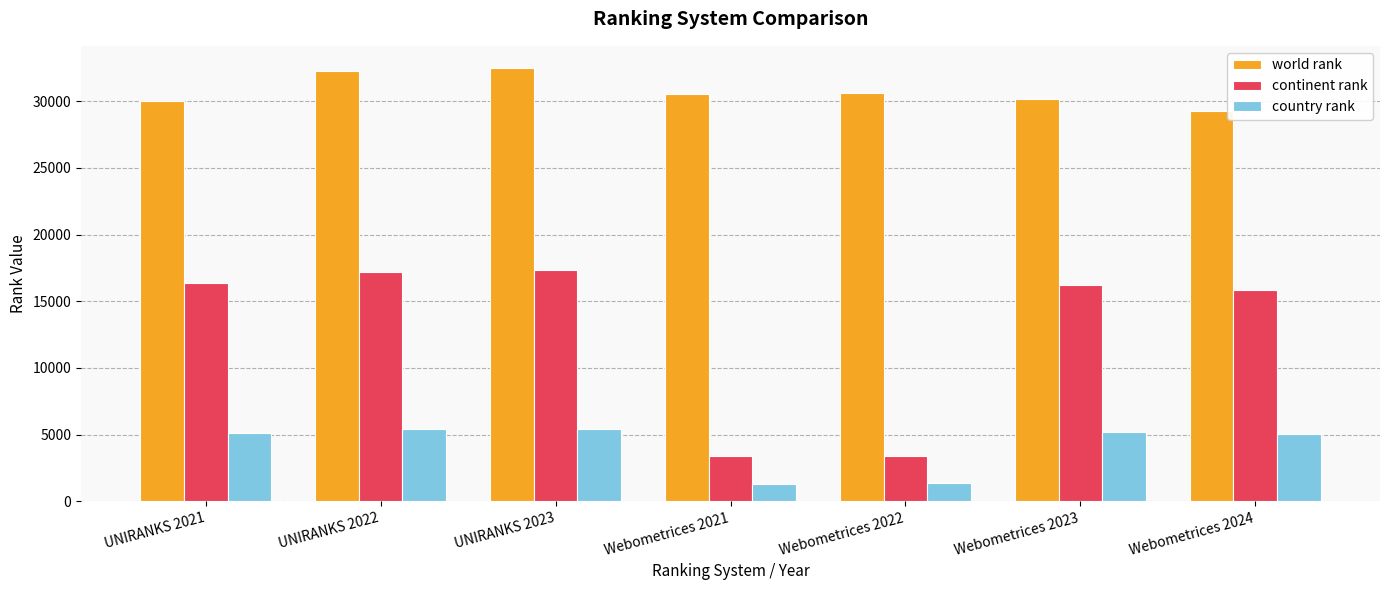

What is the highest value of the world rank series?

32532